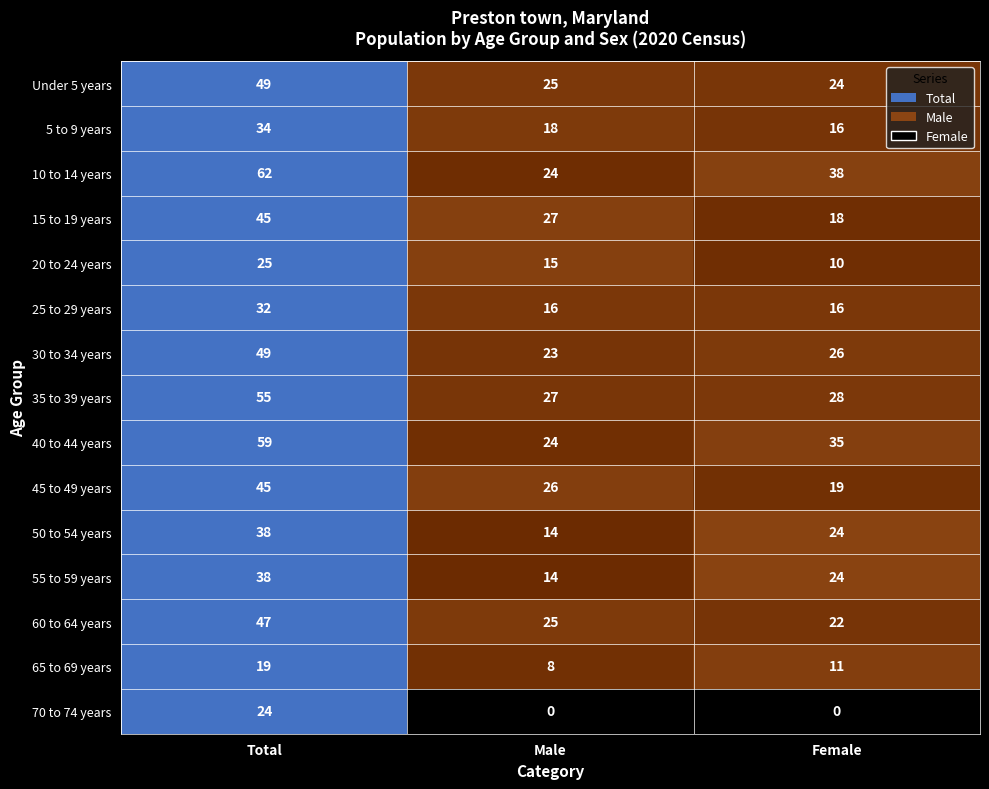

At how many categories does at least one series exceed 0?

3